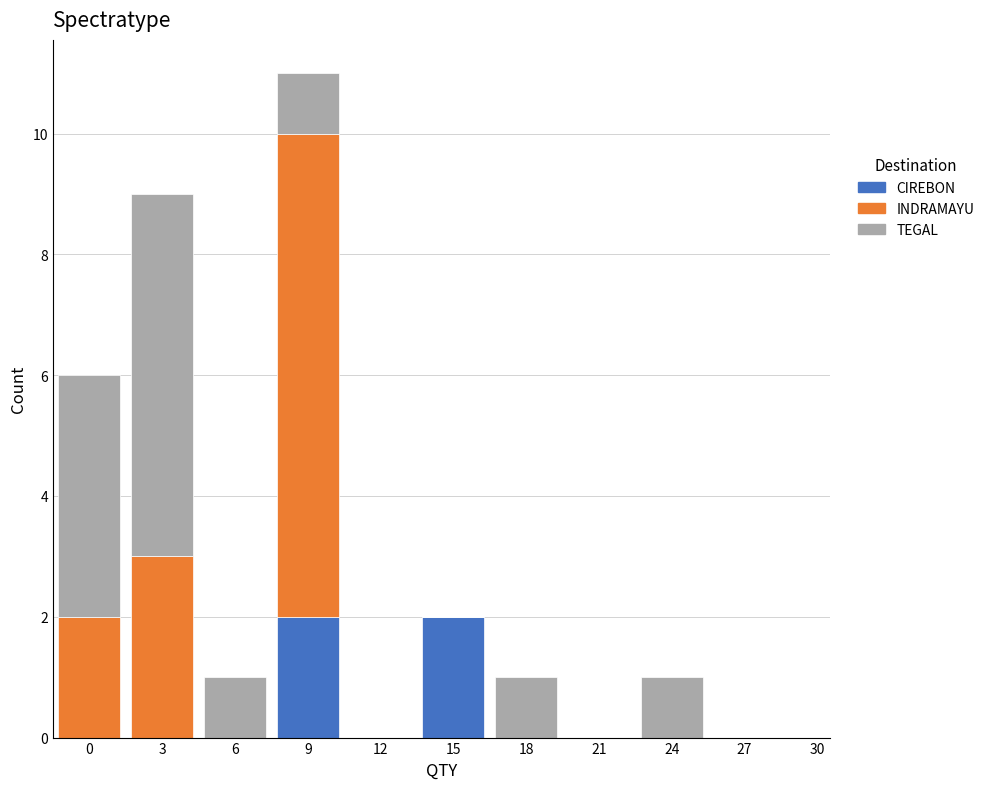

The value of CIREBON at 6 is -1. True or false?

False